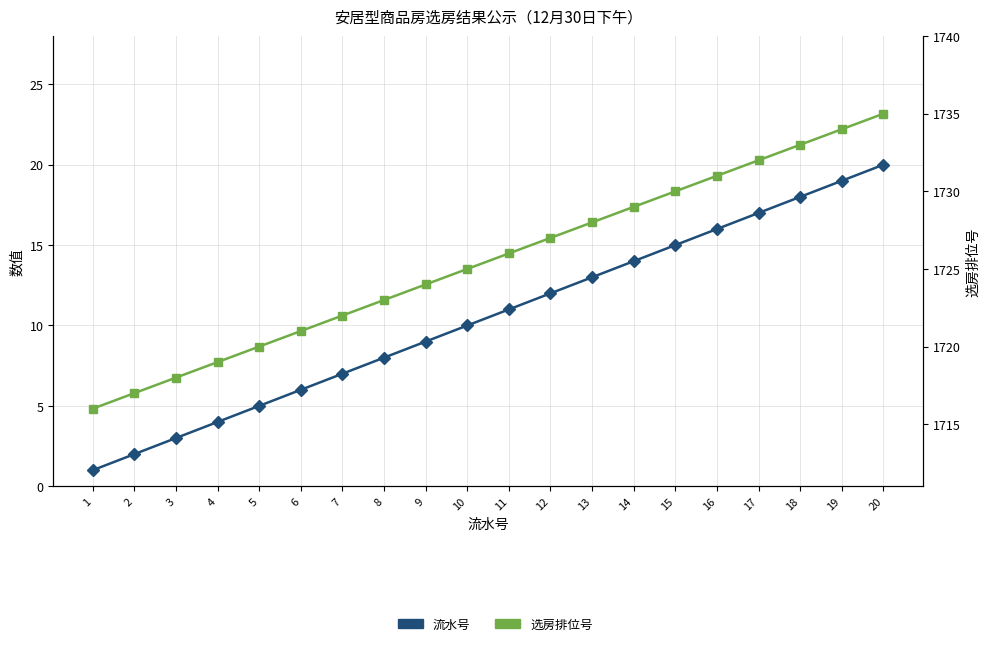

Reading left to right, what are all the values shown in this chart?

流水号: 1=1	2=2	3=3	4=4	5=5	6=6	7=7	8=8	9=9	10=10	11=11	12=12	13=13	14=14	15=15	16=16	17=17	18=18	19=19	20=20
选房排位号: 1=1716	2=1717	3=1718	4=1719	5=1720	6=1721	7=1722	8=1723	9=1724	10=1725	11=1726	12=1727	13=1728	14=1729	15=1730	16=1731	17=1732	18=1733	19=1734	20=1735